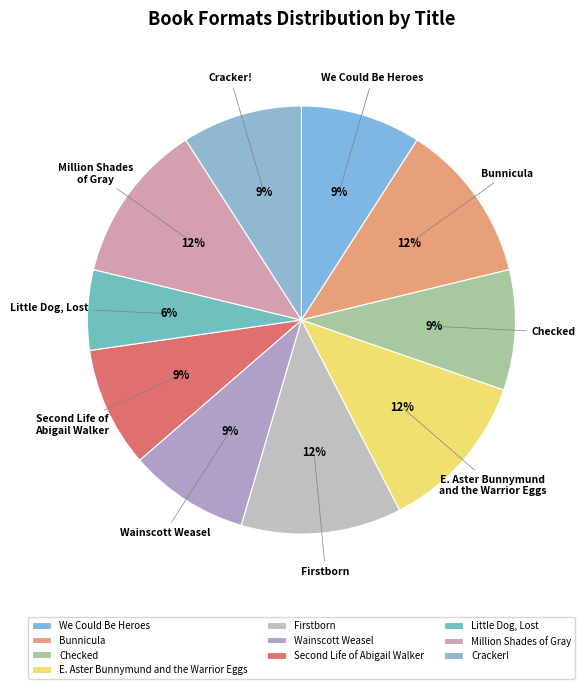

Does Little Dog, Lost represent more than half of the total?

No